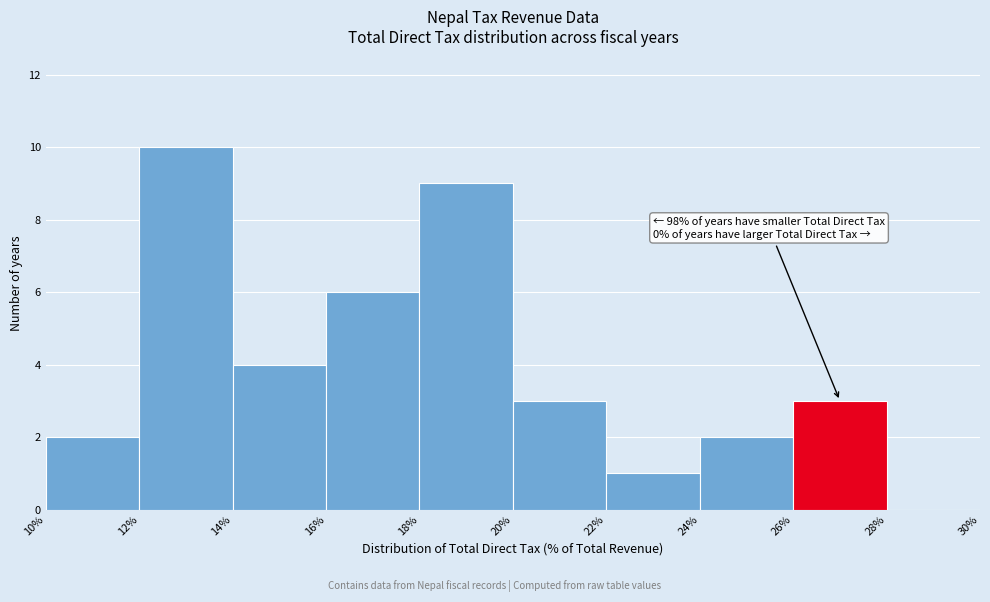

Which range on the x-axis has the tallest bar?

12% to 14%